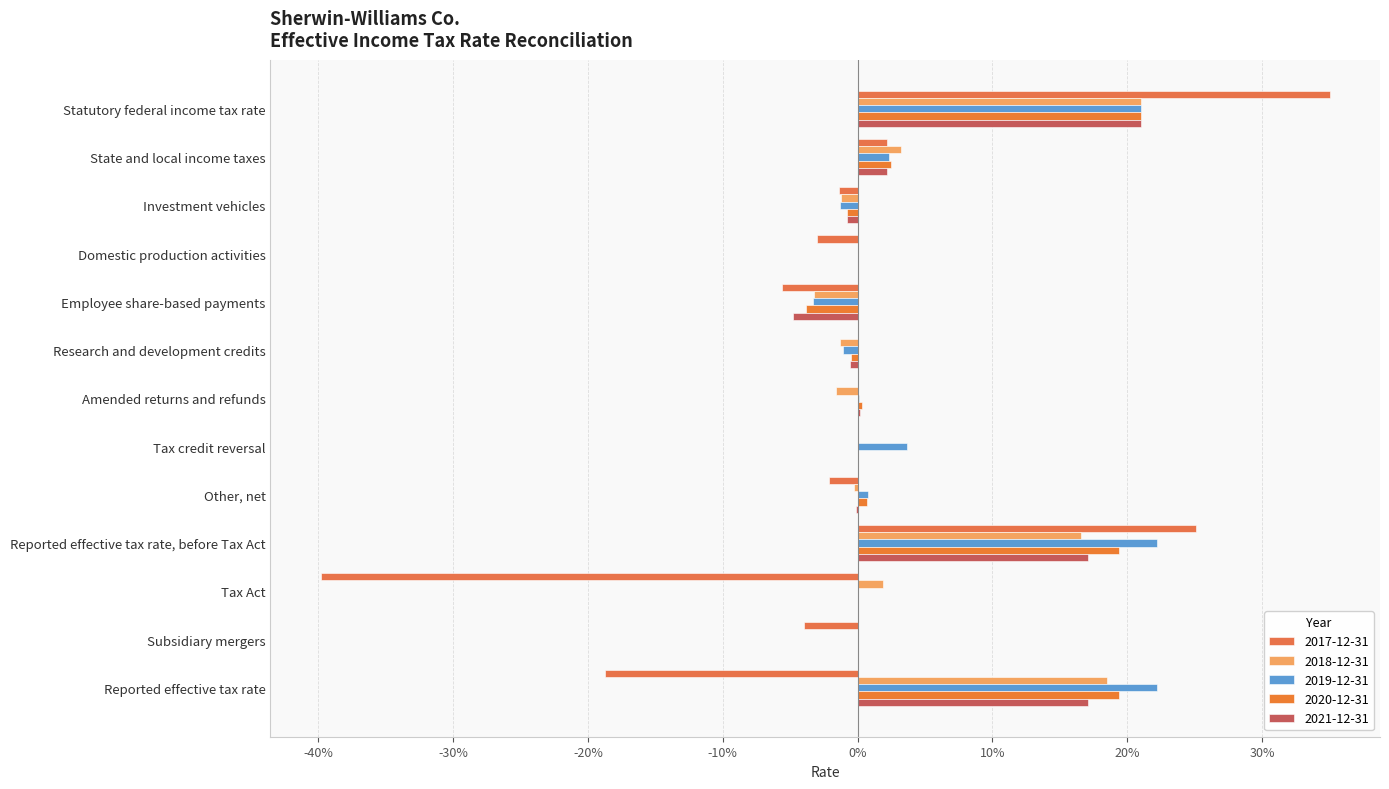

At which category is the sum across all series the highest?

Statutory federal income tax rate